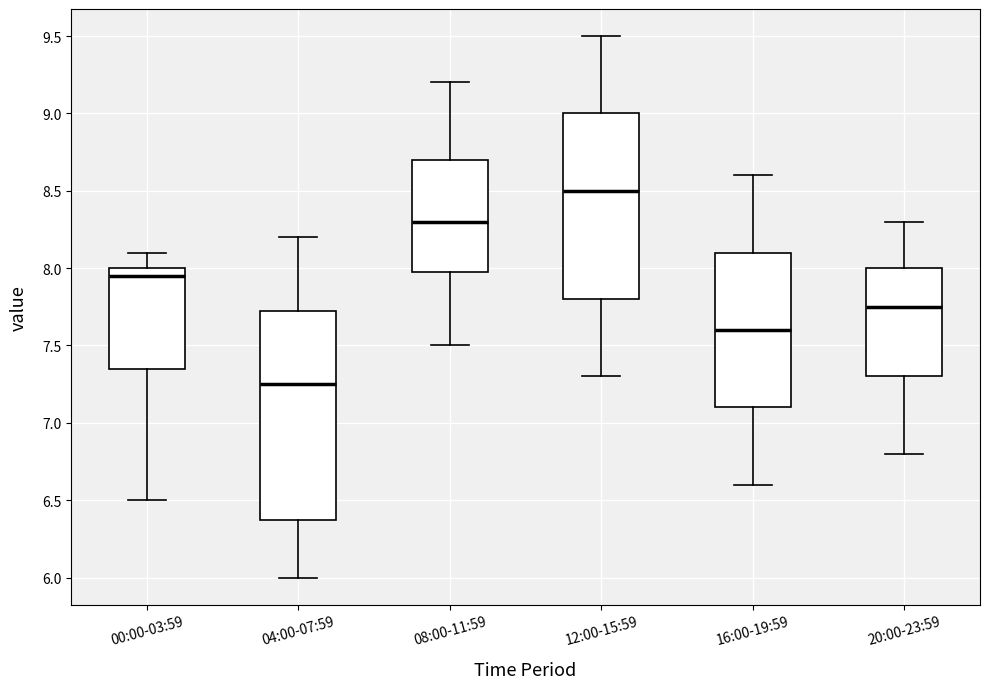

Where does the lower whisker of the box for 08:00-11:59 end on the y-axis? The values are not printed on the chart, so give them approximately, as read against the axis.

7.50